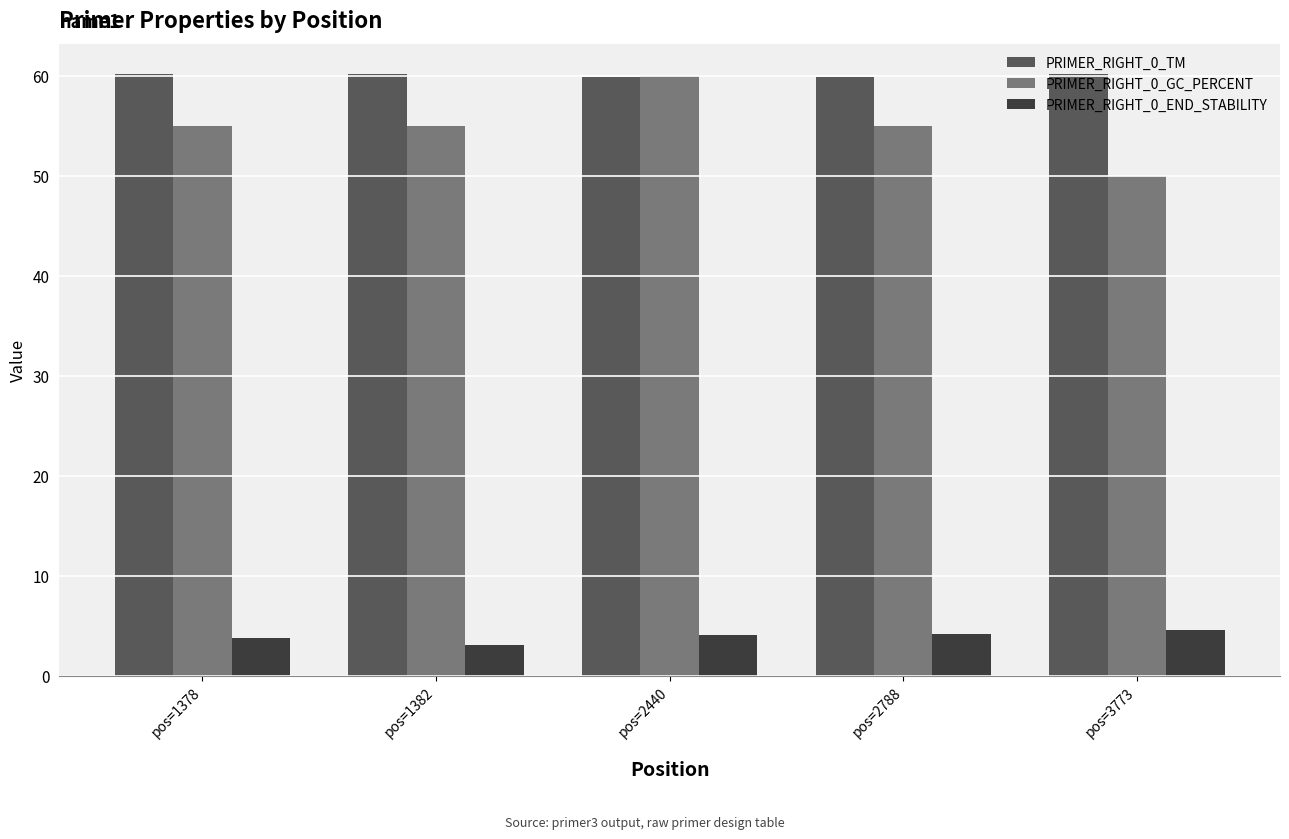

At how many categories does at least one series exceed 21?

5